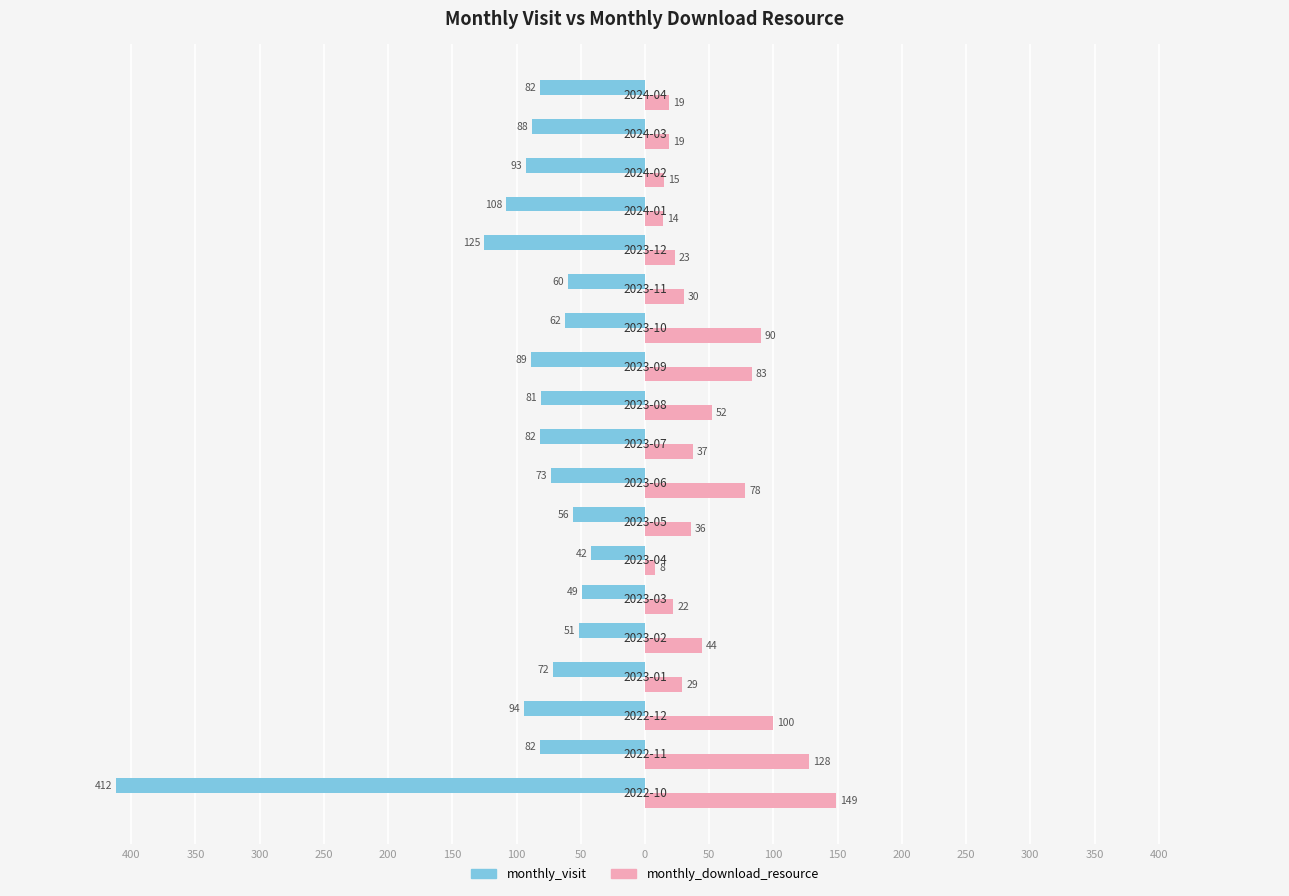

What is the highest value of the monthly_download_resource series?

149